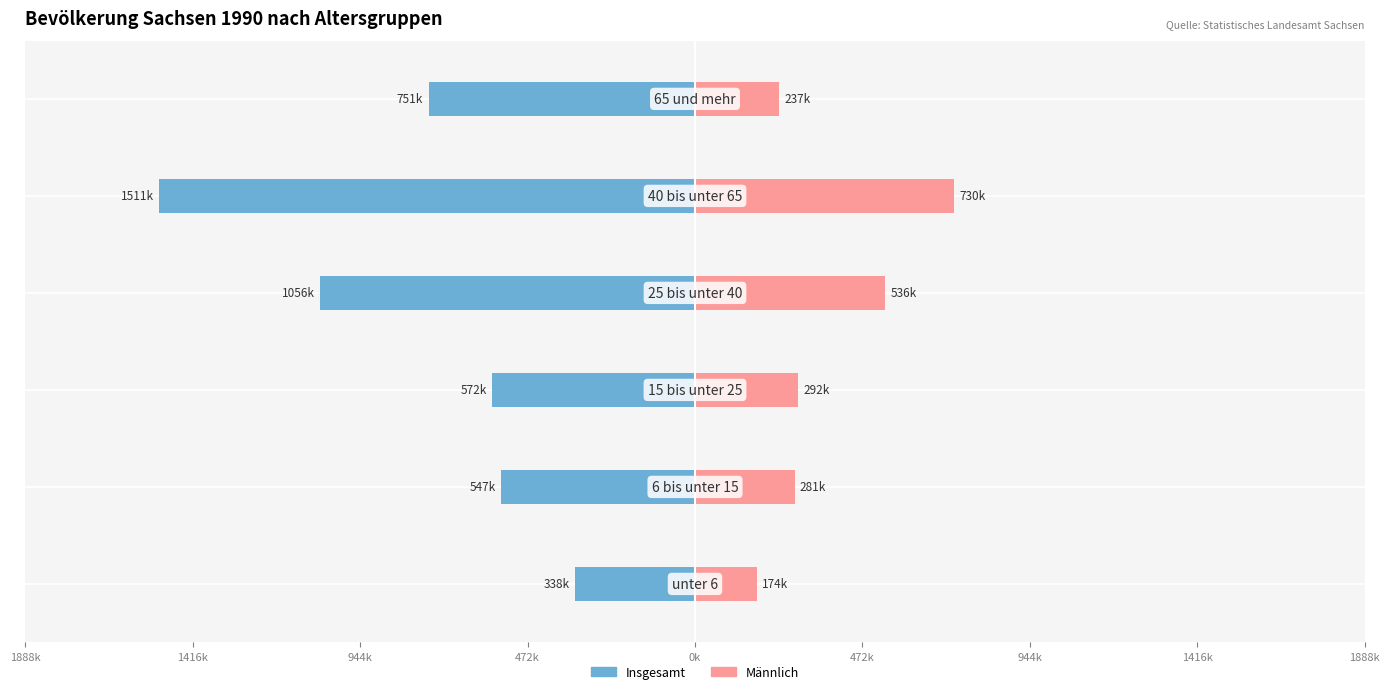

What is the total value across all series at 472k?

-164137